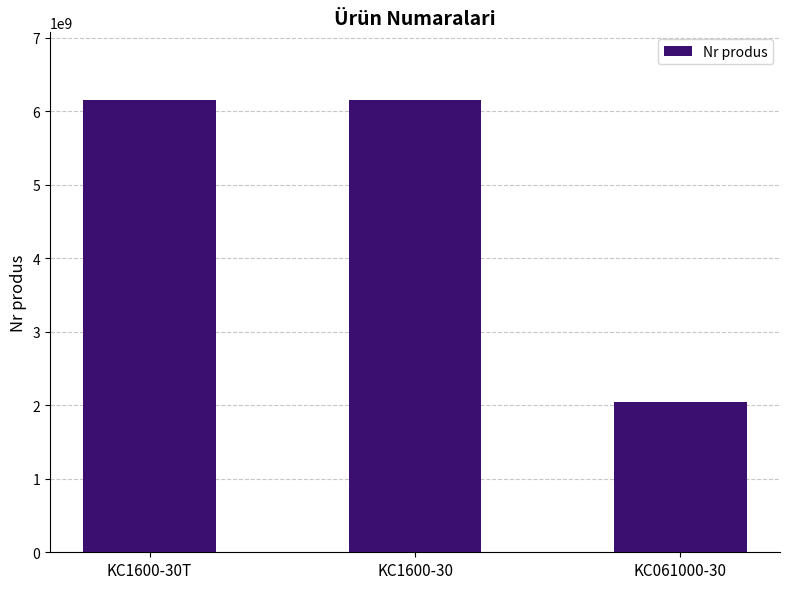

Does the chart contain any negative values?

No